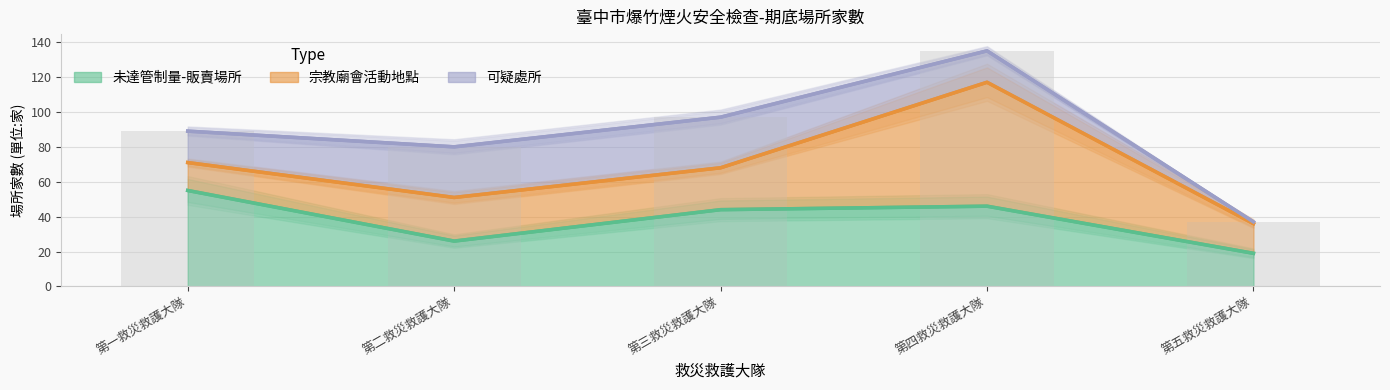

Are the bars horizontal?

No